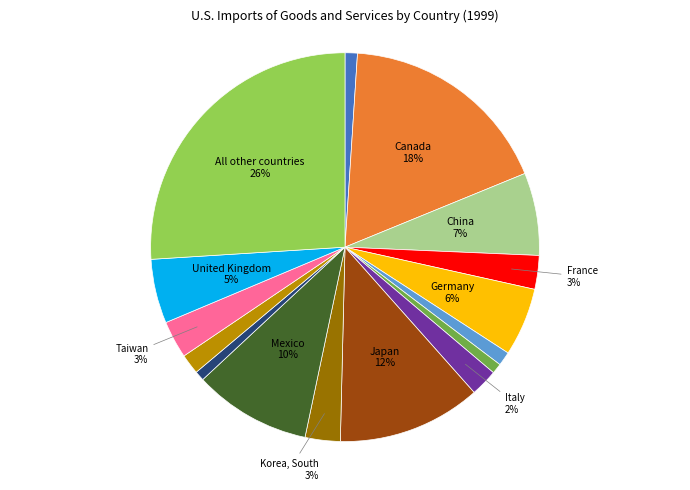

To the nearest percent, what is the difference between the largest and smallest slice percentages?

25%